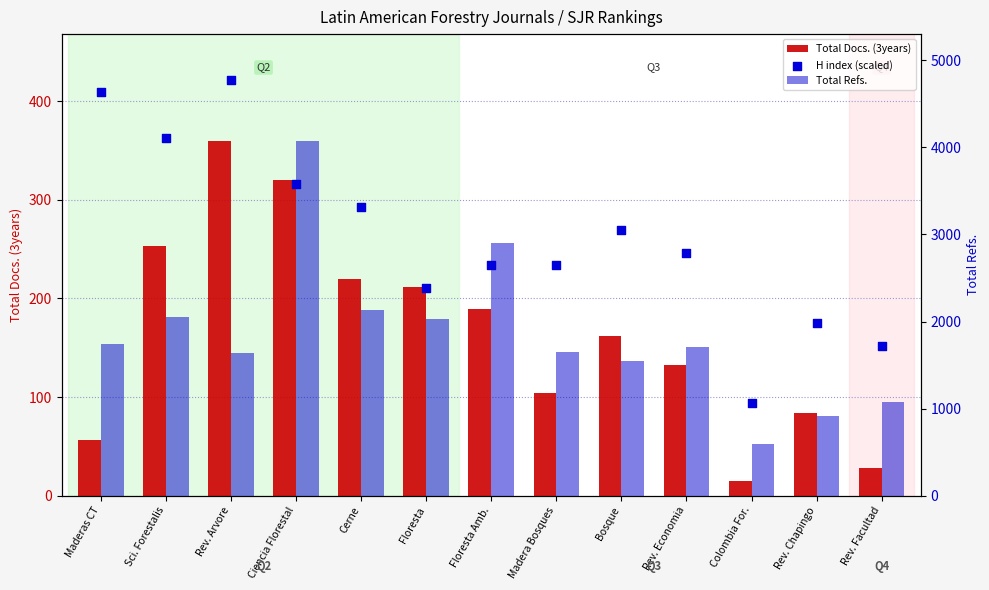

What are all the series names shown in the legend?

Total Docs. (3years), Total Refs., H index (scaled)